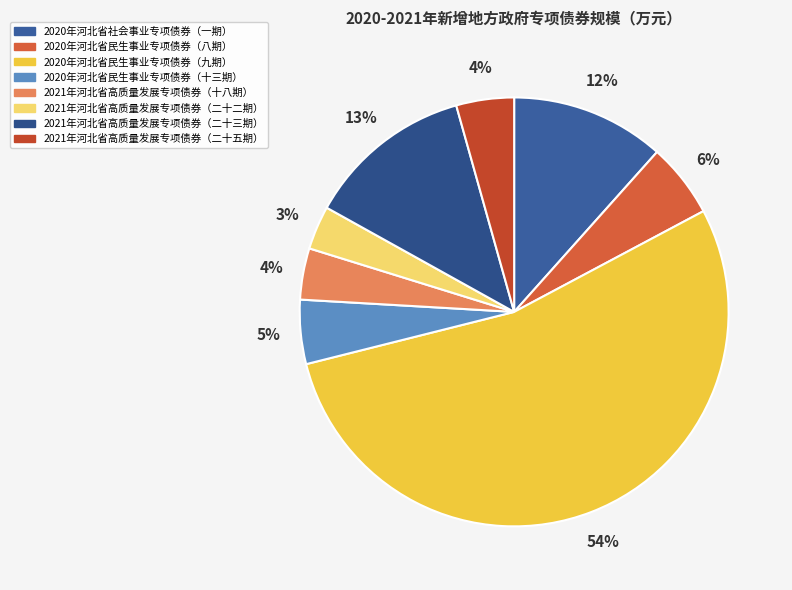

Is it true that 2021年河北省高质量发展专项债券（二十二期） is 12% of the pie?

False